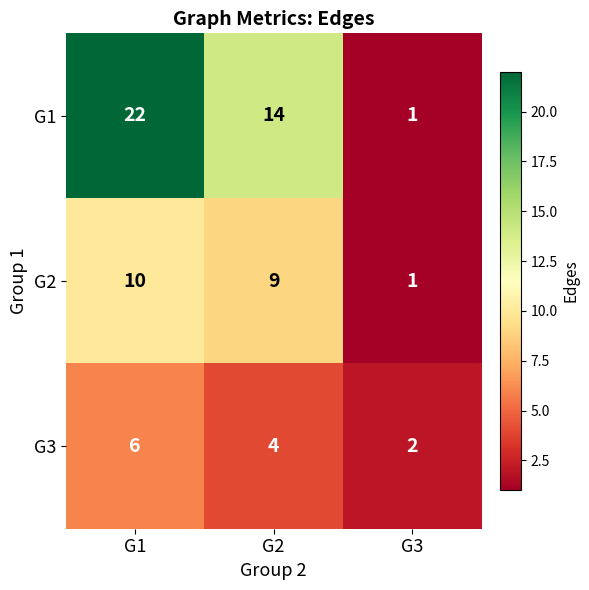

Count the number of data series in this chart.

3